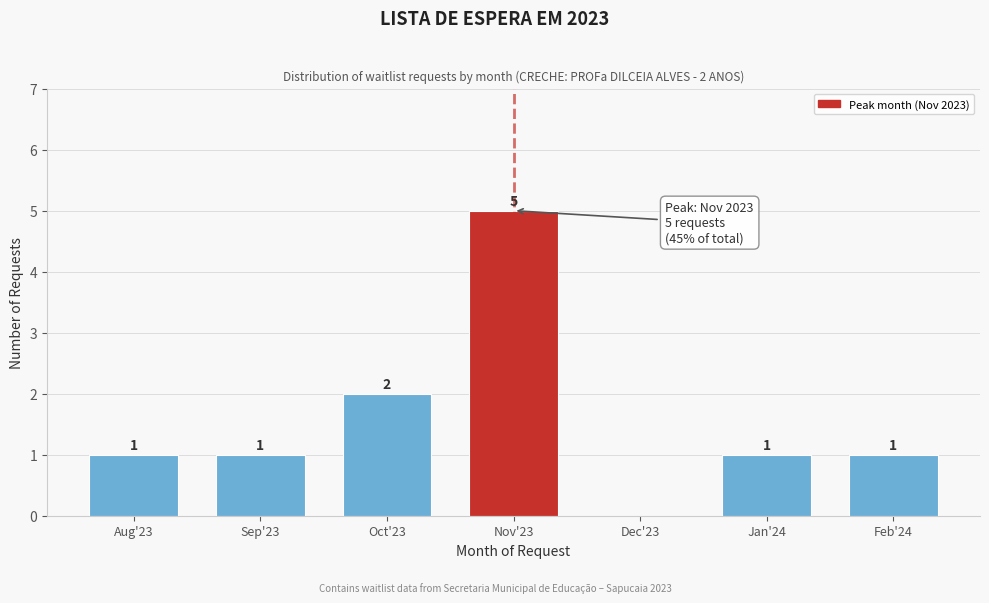

Reading left to right, extract all data points from this chart.

Aug'23=1	Sep'23=1	Oct'23=2	Nov'23=5	Dec'23=0	Jan'24=1	Feb'24=1